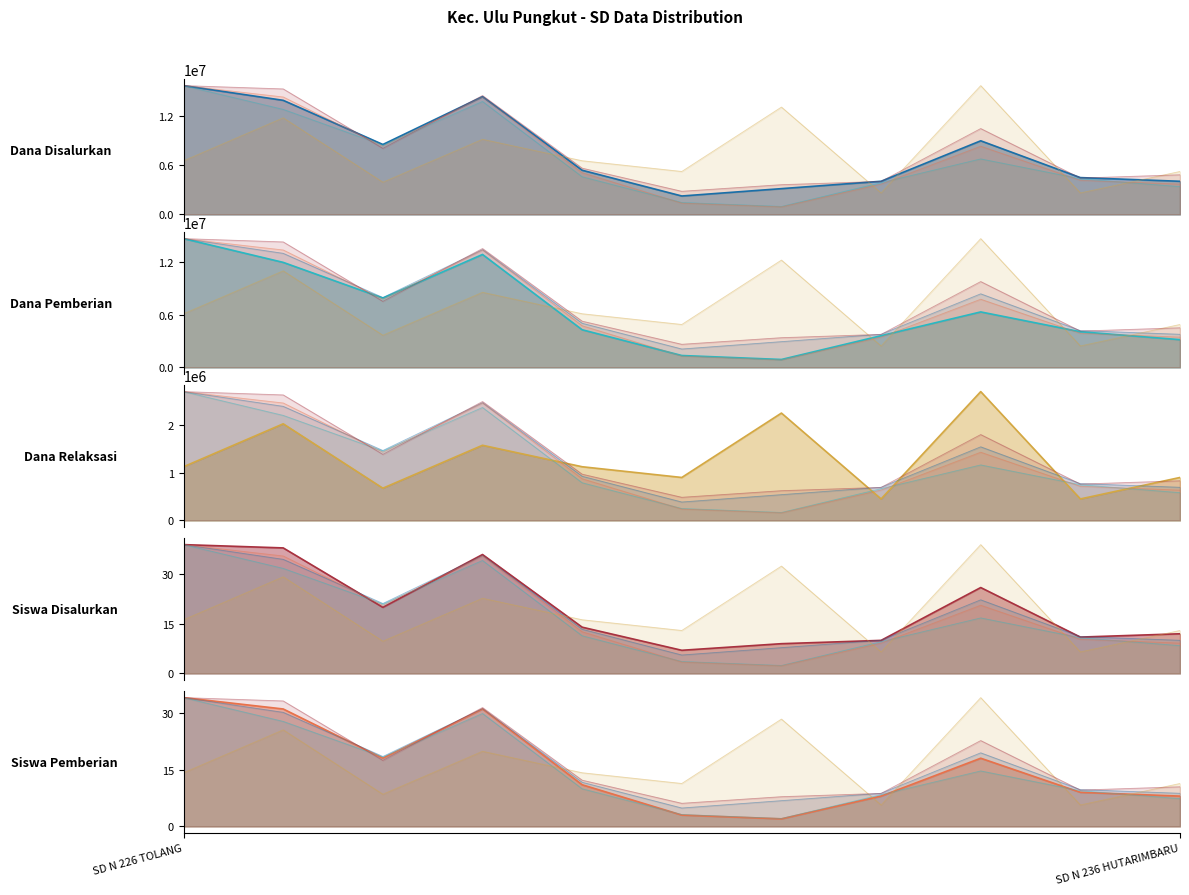

True or false: Dana Pemberian and Siswa Disalurkan cross at least once.

True